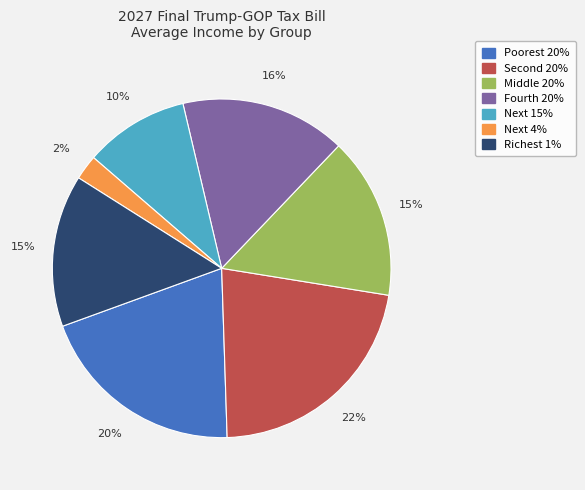

How many slices are in this pie chart?

7